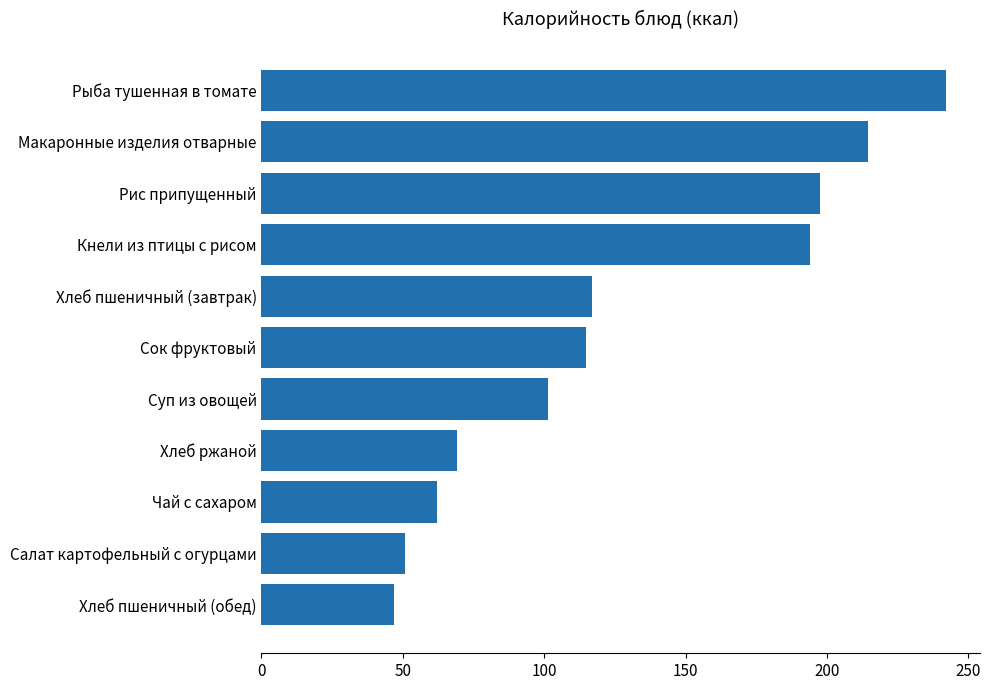

What is the minimum value shown in the chart?

46.8